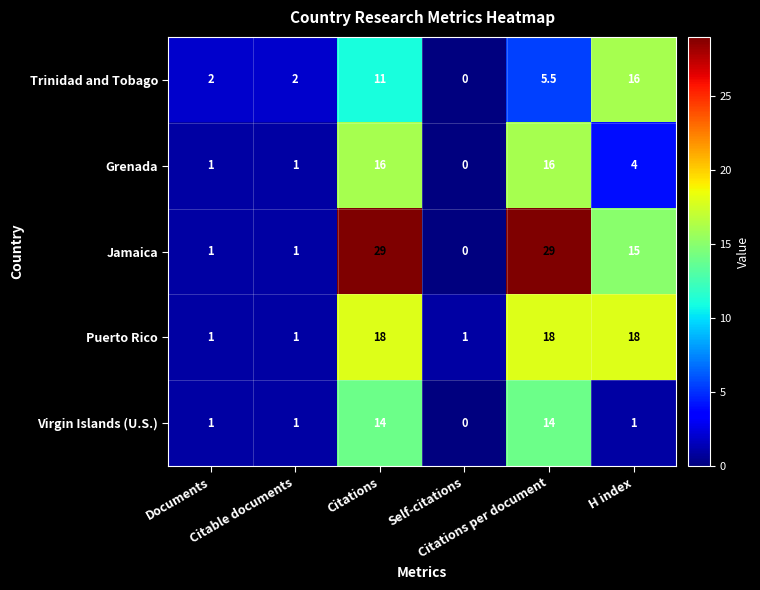

What is the difference between the maximum and minimum values in the Puerto Rico series?

17.0